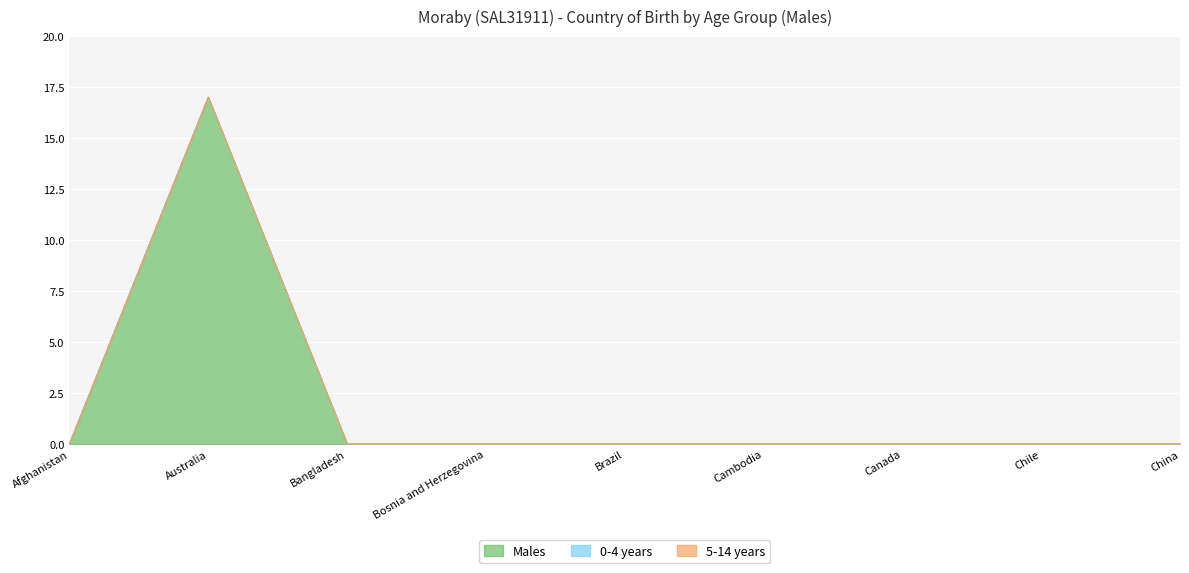

Reading left to right, transcribe all the data shown in this chart.

Males: 0	17	0	0	0	0	0	0	0
0-4 years: 0	0	0	0	0	0	0	0	0
5-14 years: 0	0	0	0	0	0	0	0	0